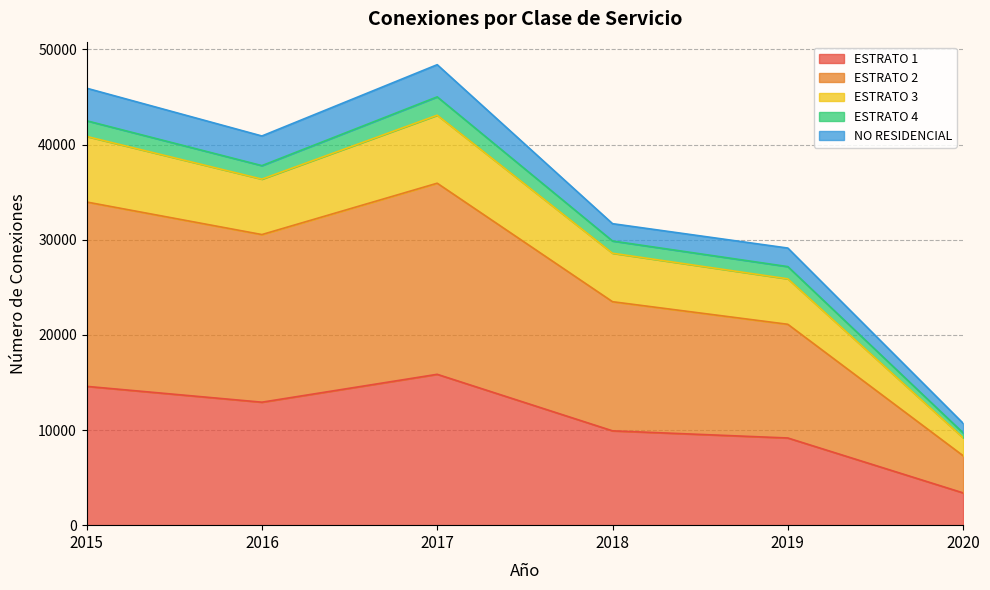

How many lines are shown in the chart?

5